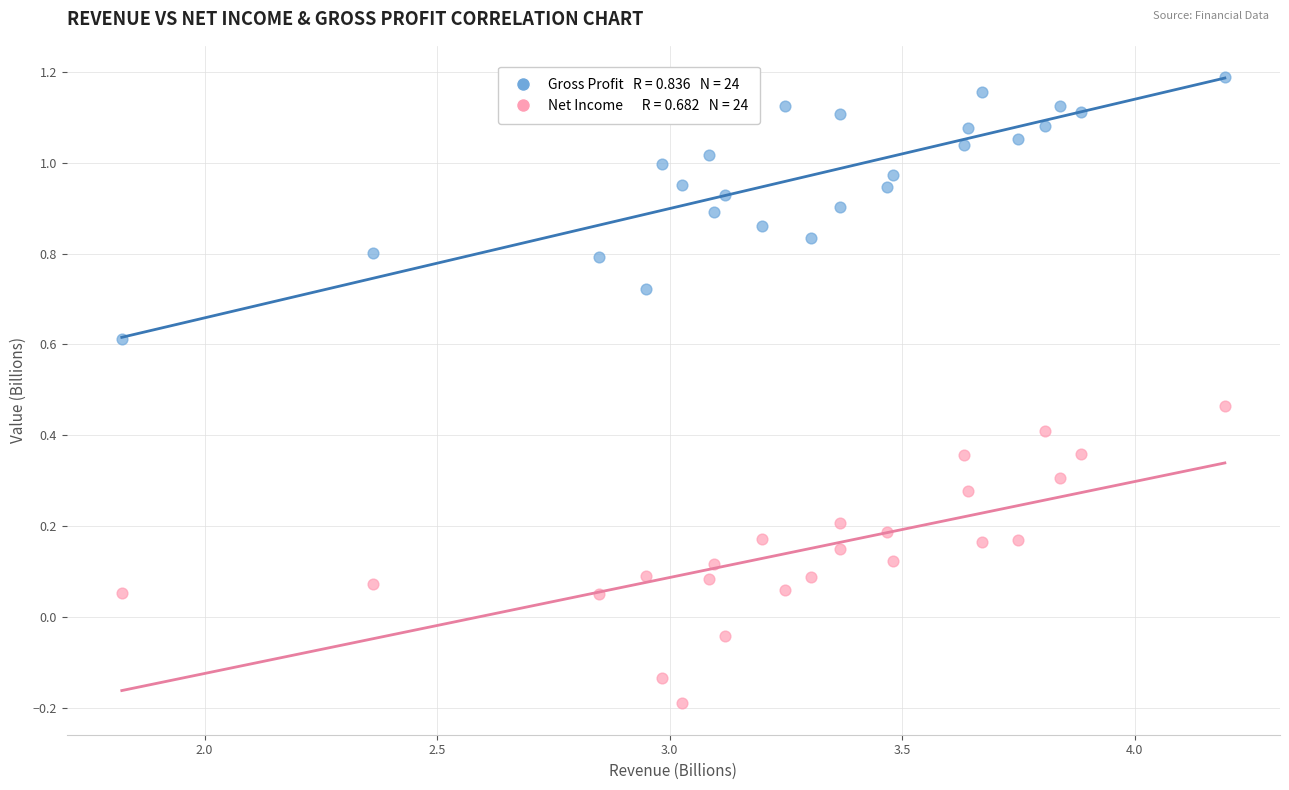

Across all data points, what is the range of Y values (max minus min)?

1.4